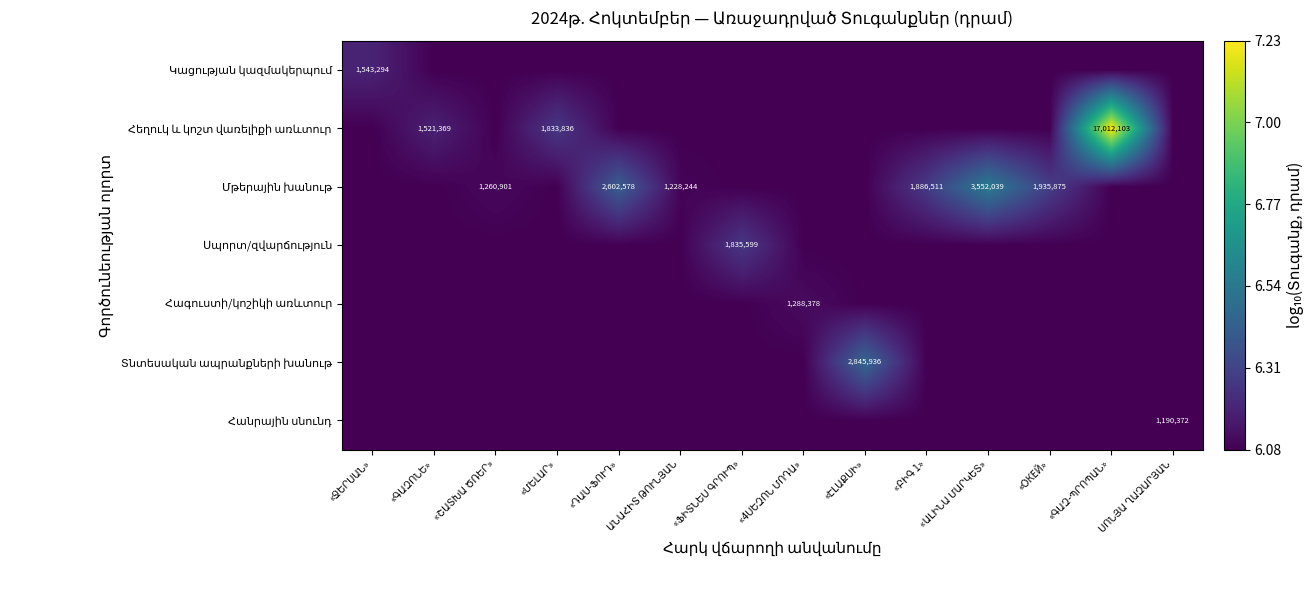

Is the value of Հանրային սնունդ at «ՇԱՏԽԱ ԾՌԵՐ» greater than the value of Հեղուկ և կոշտ վառելիքի առևտուր at «4ՍԵԶՈՆ ՄՈԴԱ»?

No